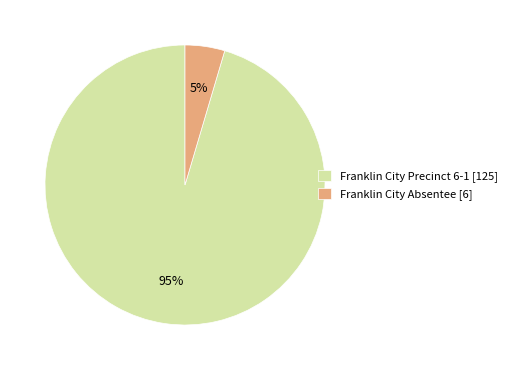

What percentage is the Franklin City Precinct 6-1 [125] slice, to the nearest percent?

95%